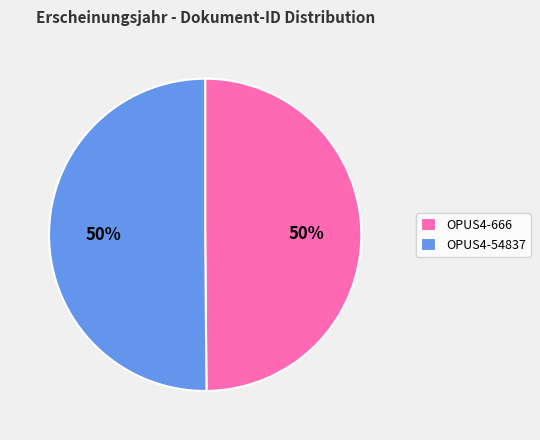

What is the ratio of the value at OPUS4-54837 to the value at OPUS4-666?

1.0